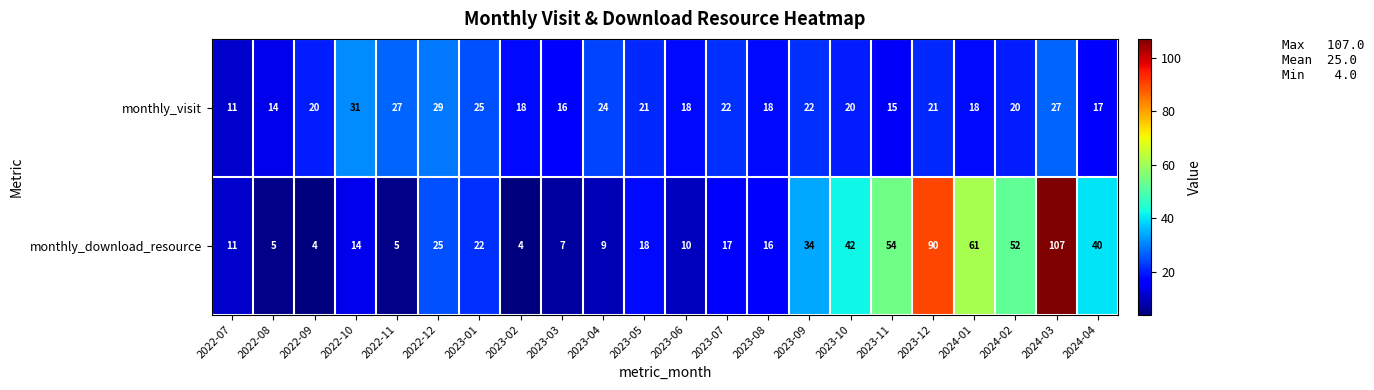

Which series has the widest spread of values?

monthly_download_resource